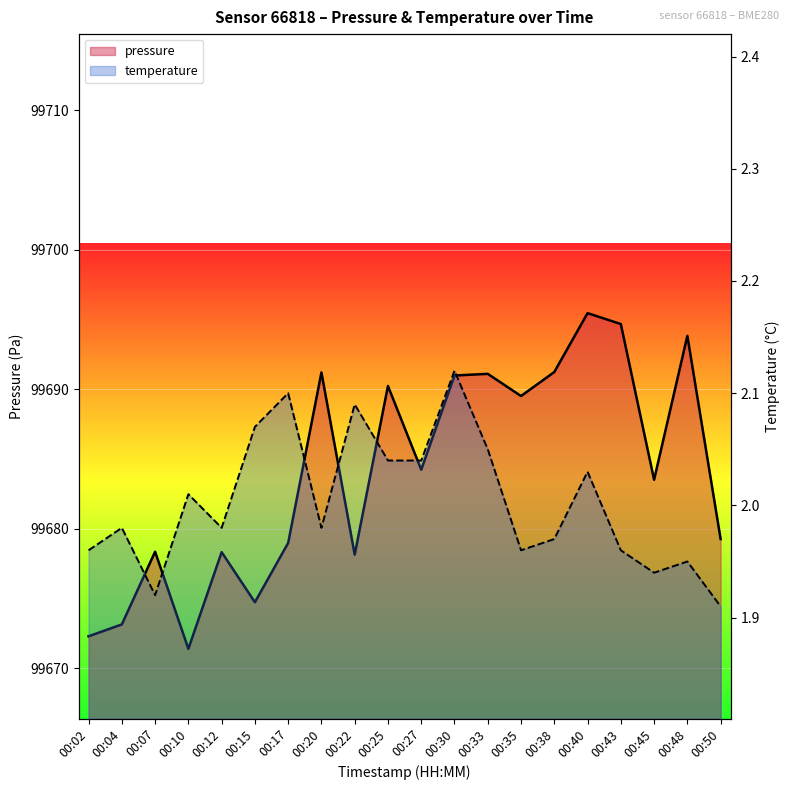

Is it true that pressure equals 99691.2 at 00:20?

True